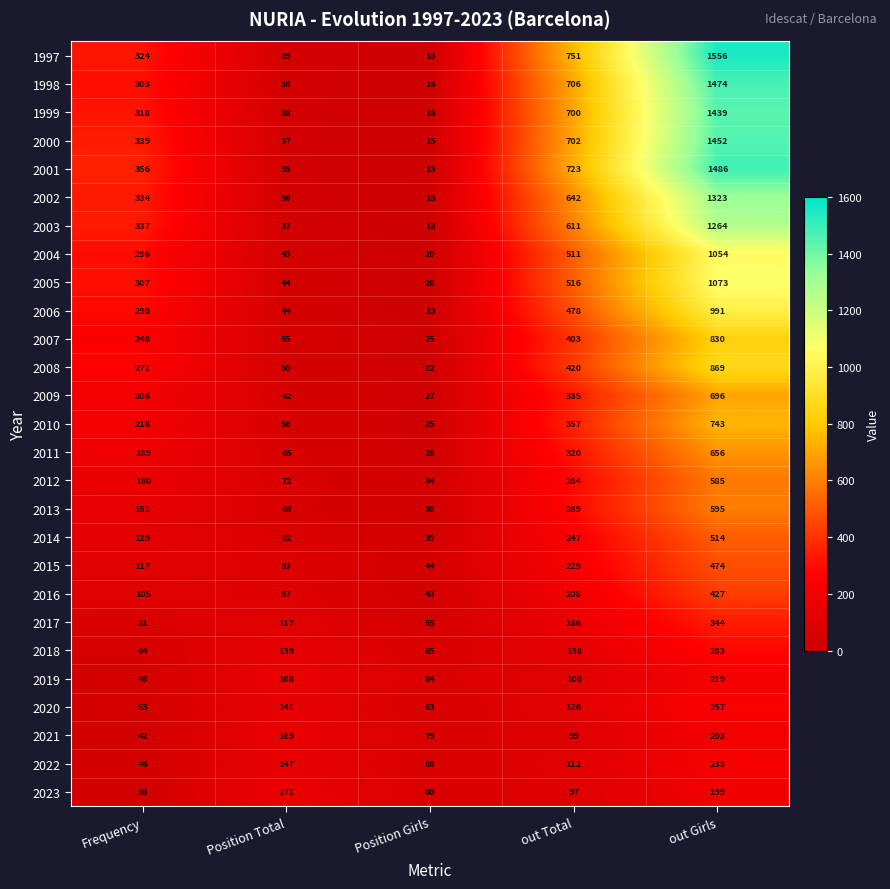

At which label is 2018 closest to 173?

Position Total